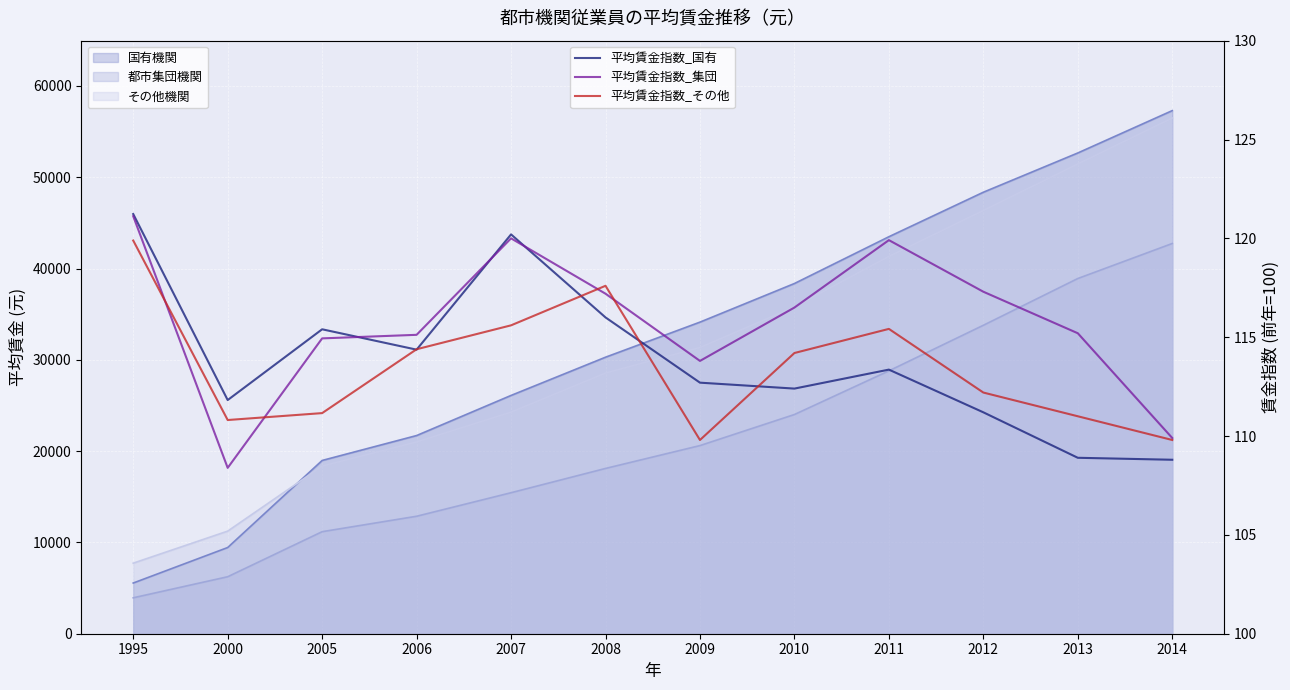

The value of 平均賃金指数_集団 at 1995 is 54.1. True or false?

False